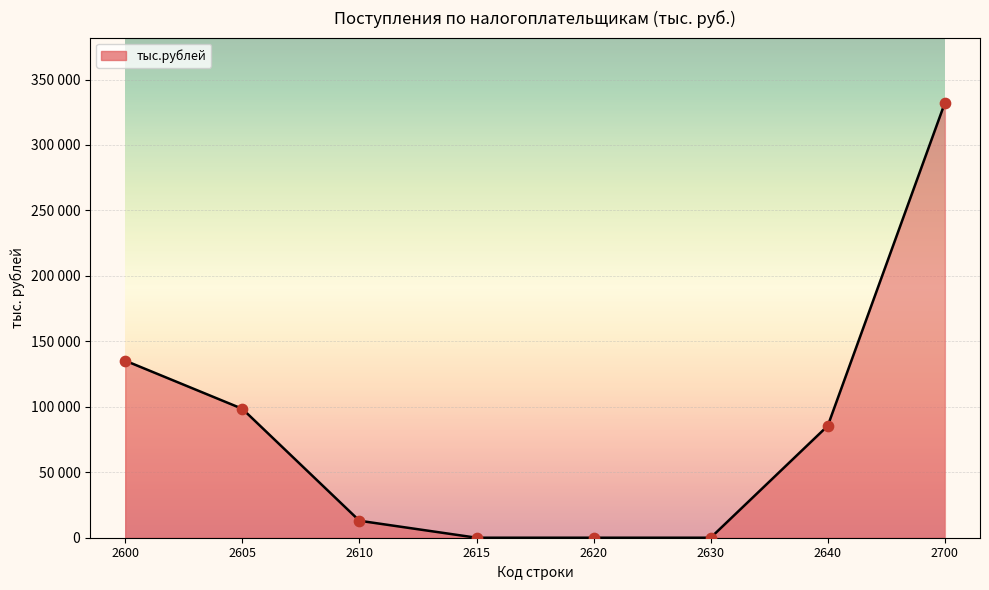

Is this an area chart (filled region under the line)?

Yes